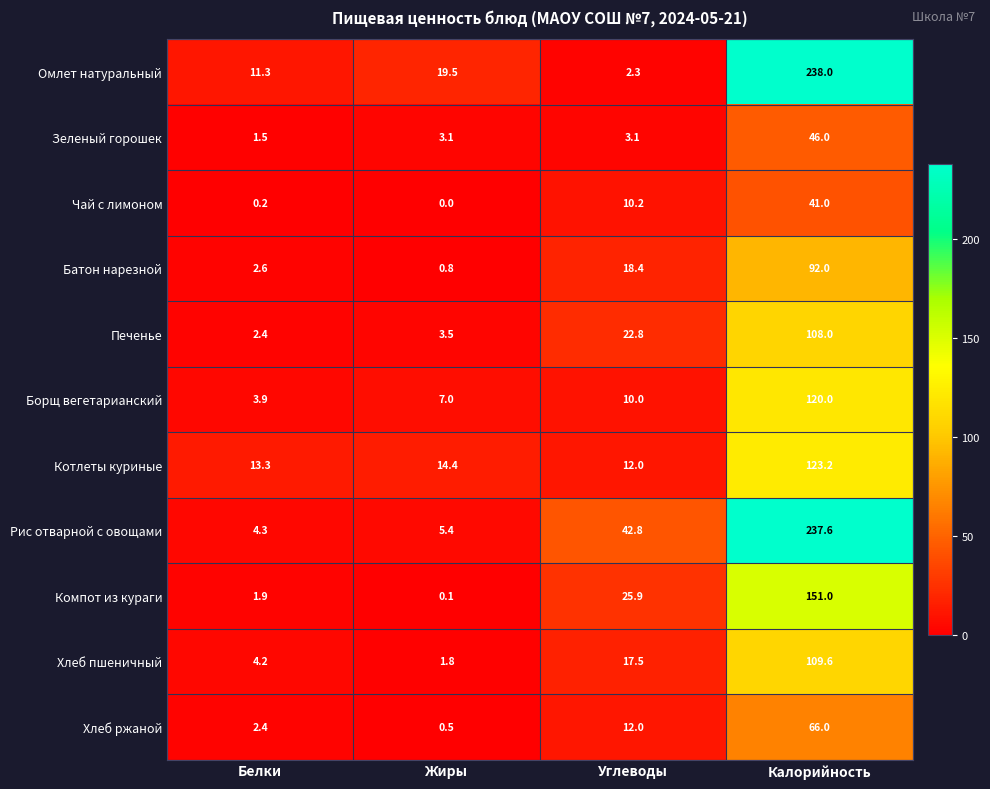

Is it true that Хлеб пшеничный equals 7.3 at Белки?

False